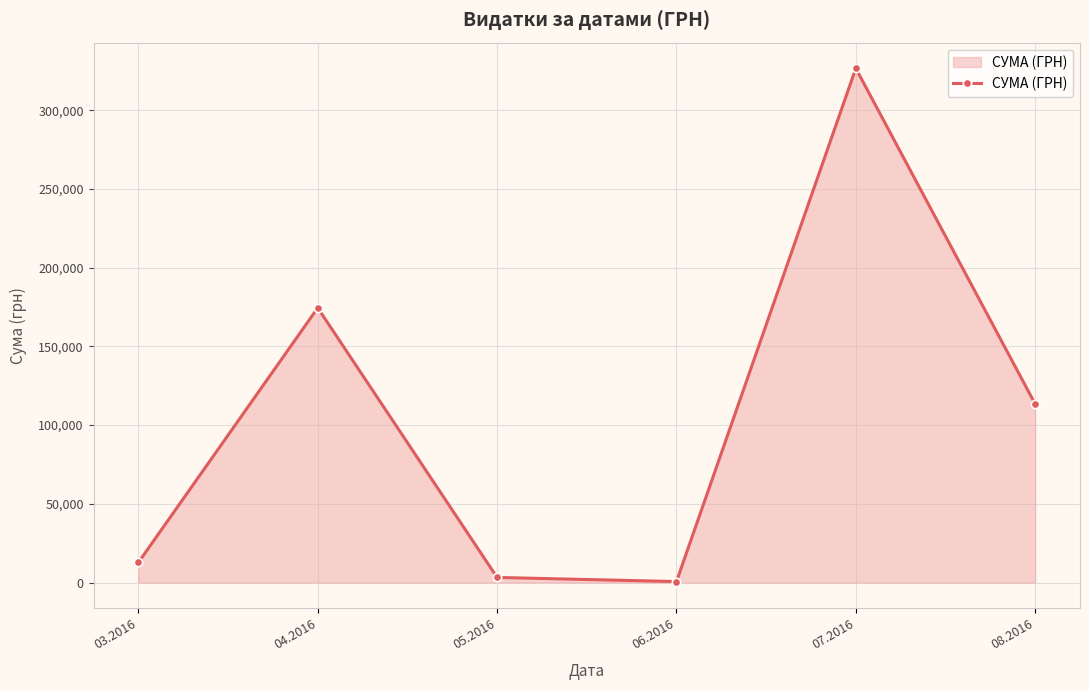

How many interior local valleys (lower than both neighbors) does the data have?

1